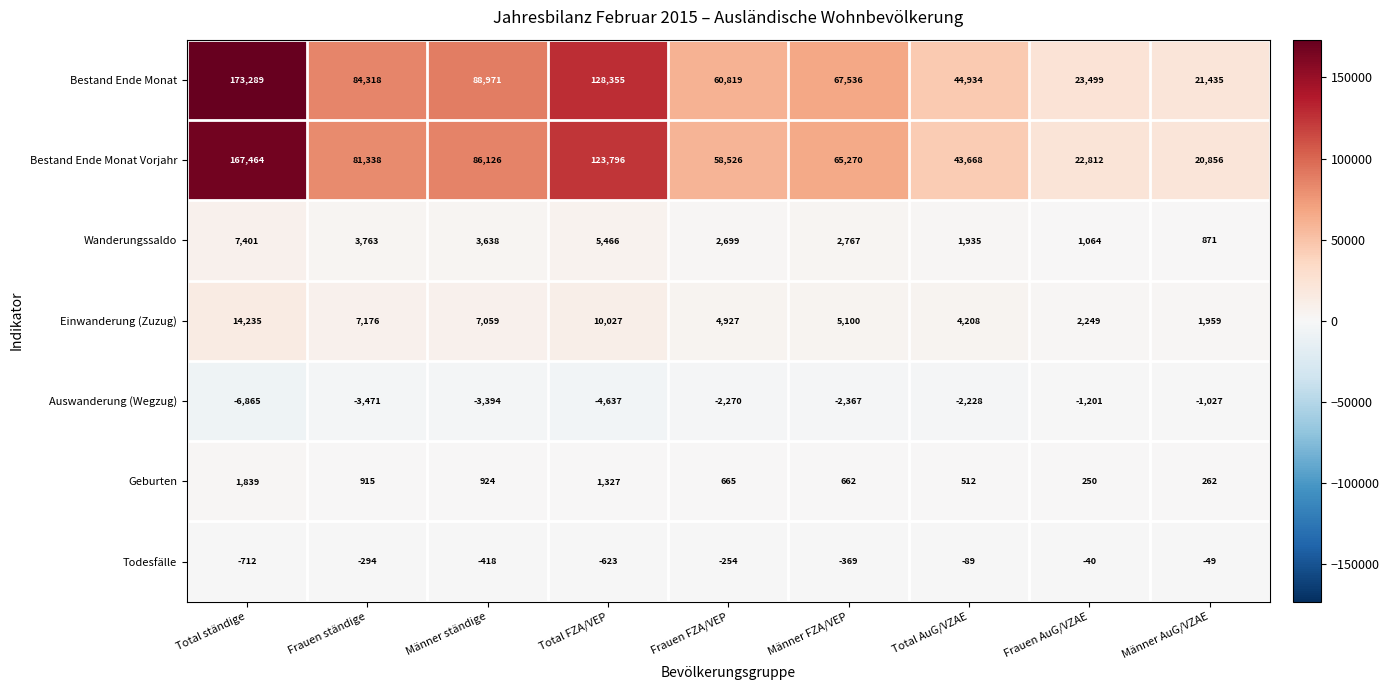

At which category does the chart reach its minimum across all series?

Total ständige